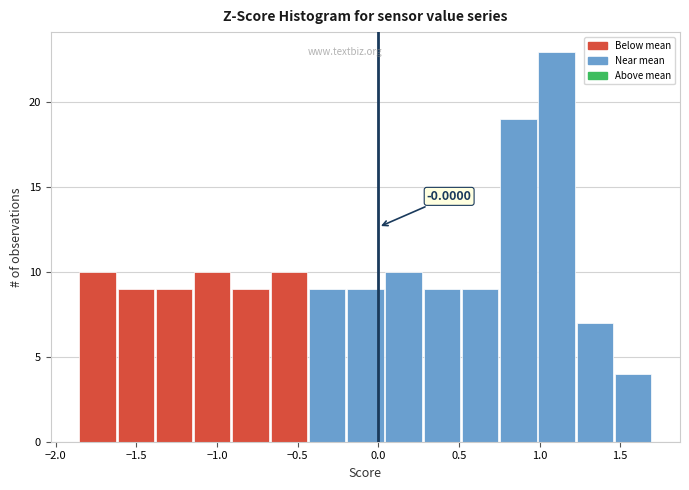

Which range on the x-axis has the tallest bar?

1.00 to 1.25